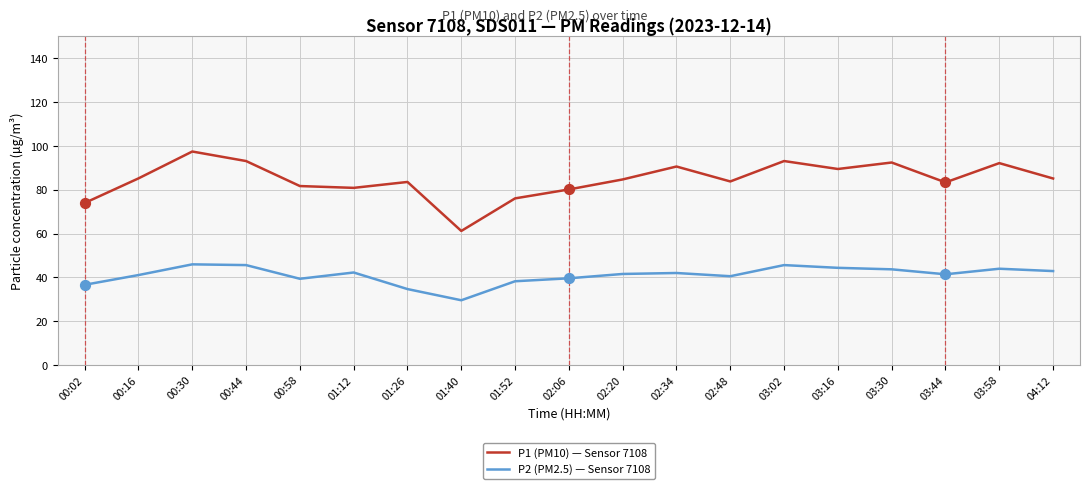

What is the spread (max minus min) of values at 03:44?

42.0